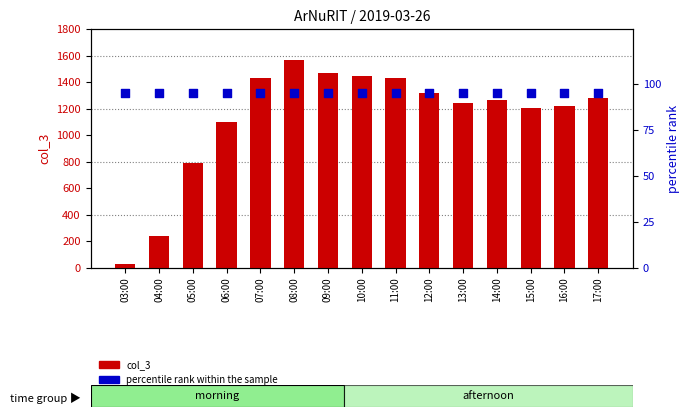

Is the value of col_3 at 17:00 greater than the value of percentile rank within the sample at 03:00?

Yes